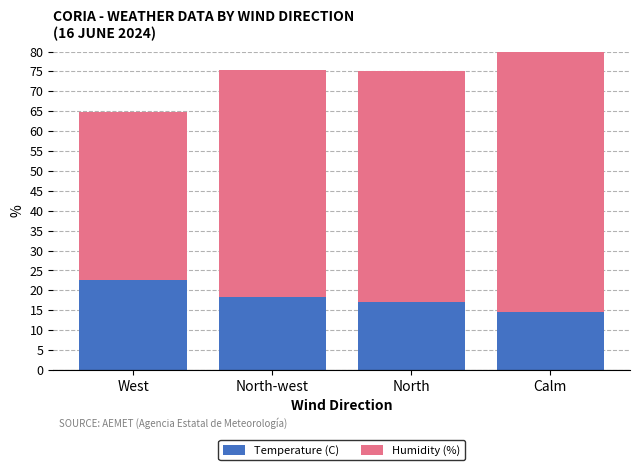

Which category has the highest value across all series?

Calm